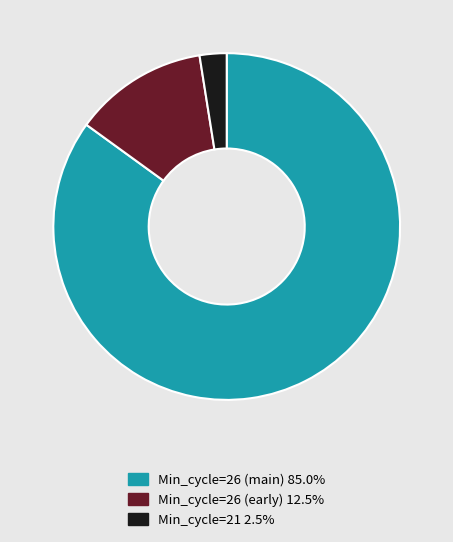

Is there any slice that represents more than half of the pie?

Yes